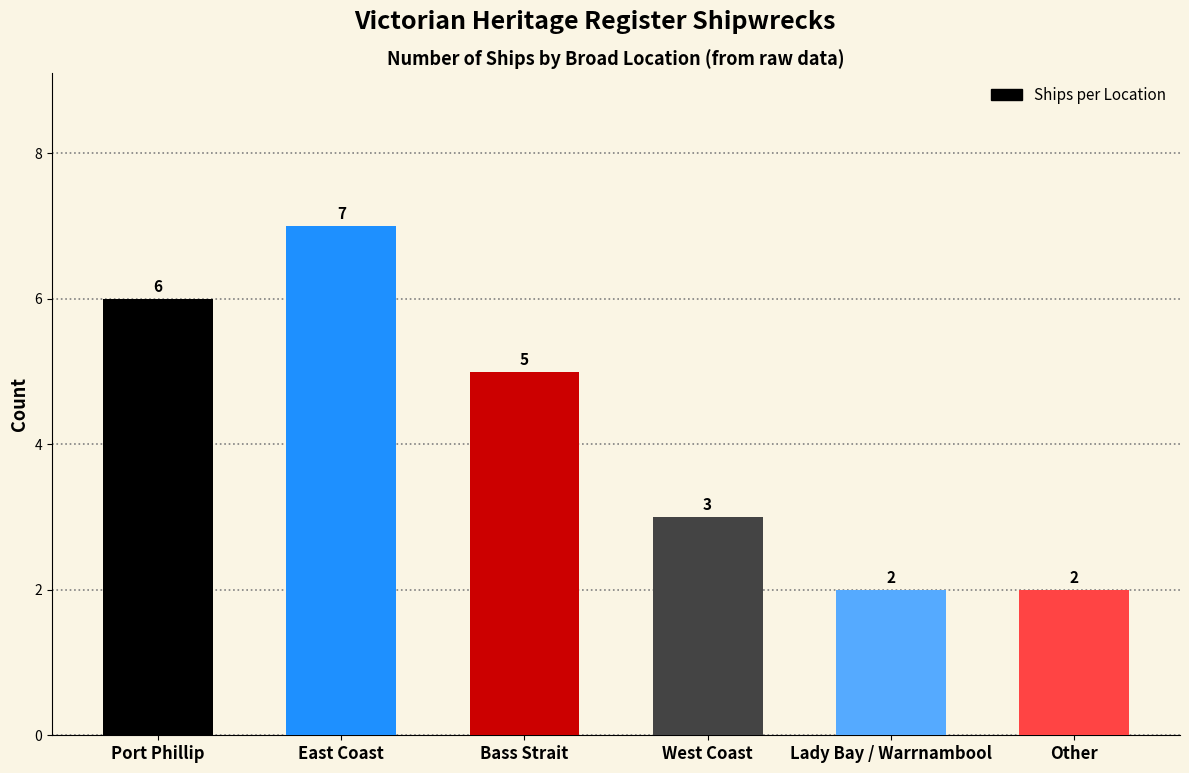

What value does the data have at Bass Strait?

5